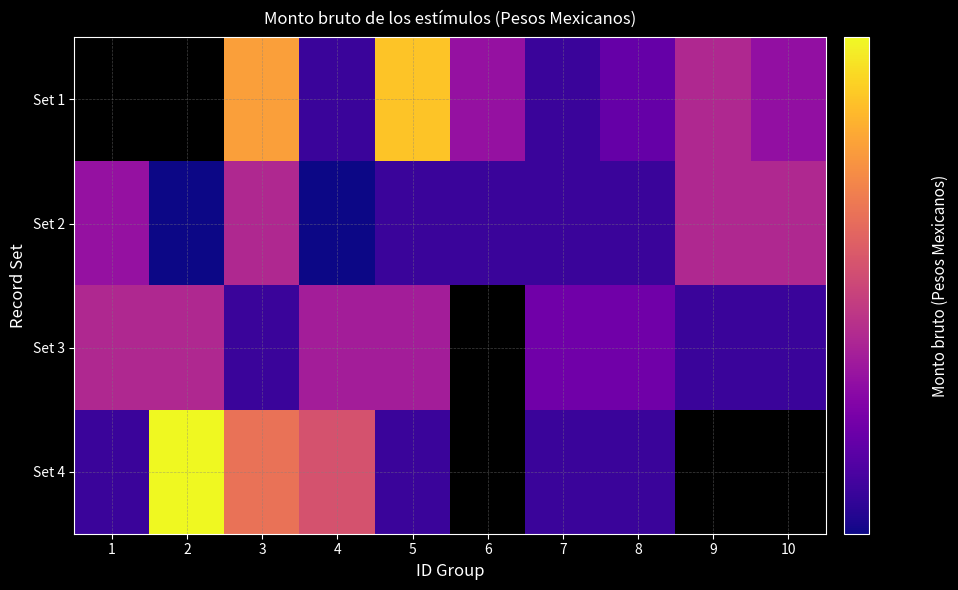

What is the total value across all series at 3?

11648.8